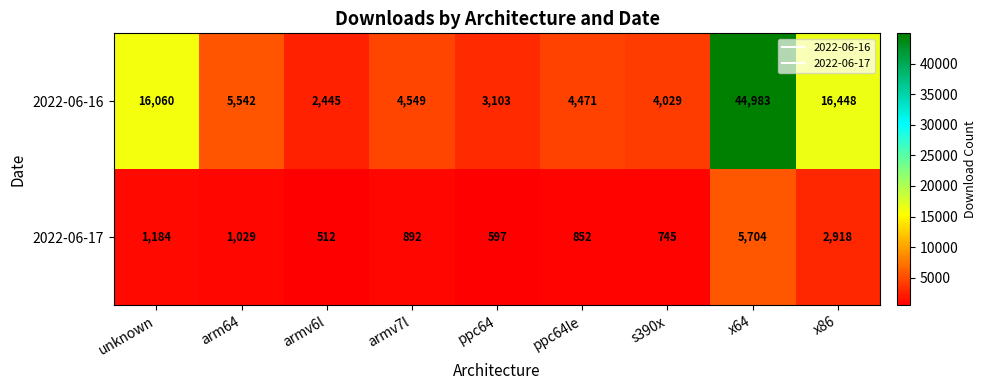

At which category does the chart reach its peak across all series?

x64